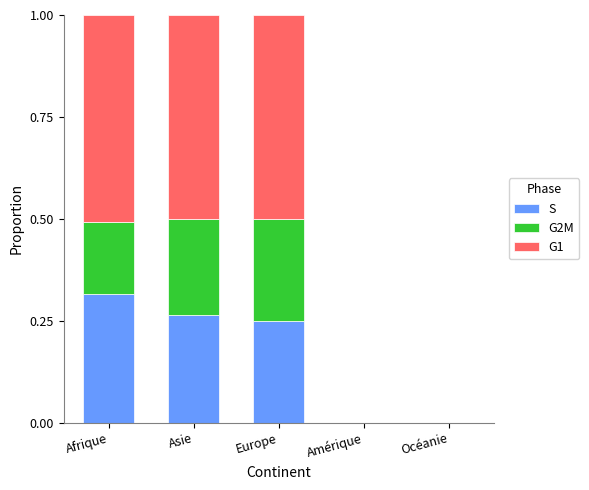

Are the bars grouped side by side (vs. stacked)?

No